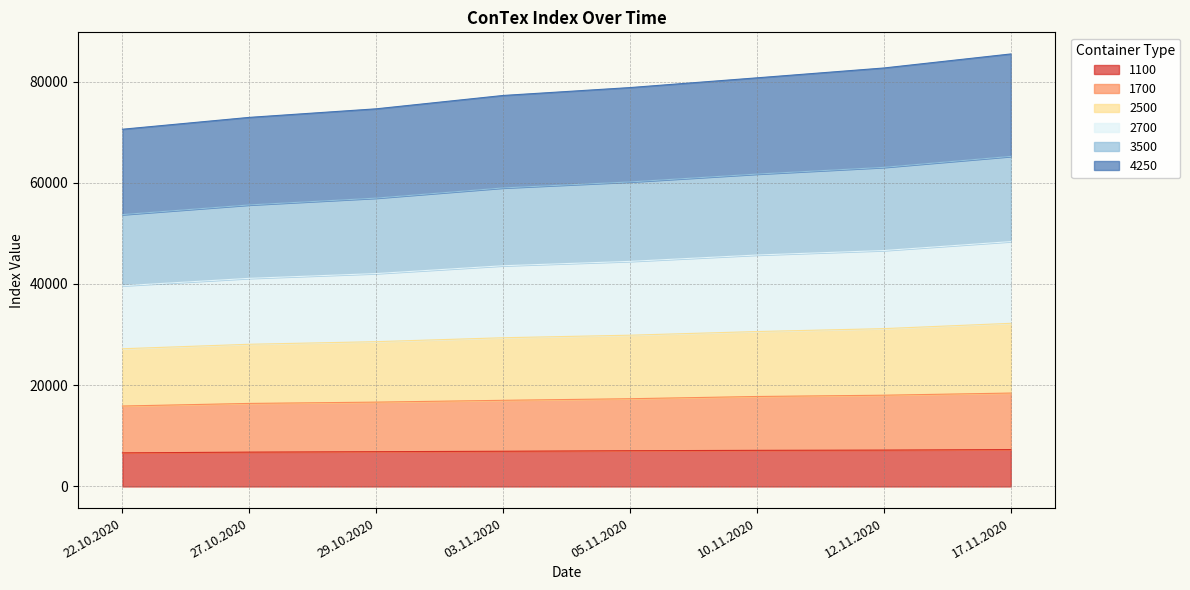

True or false: 1100 and 3500 intersect in this chart.

False